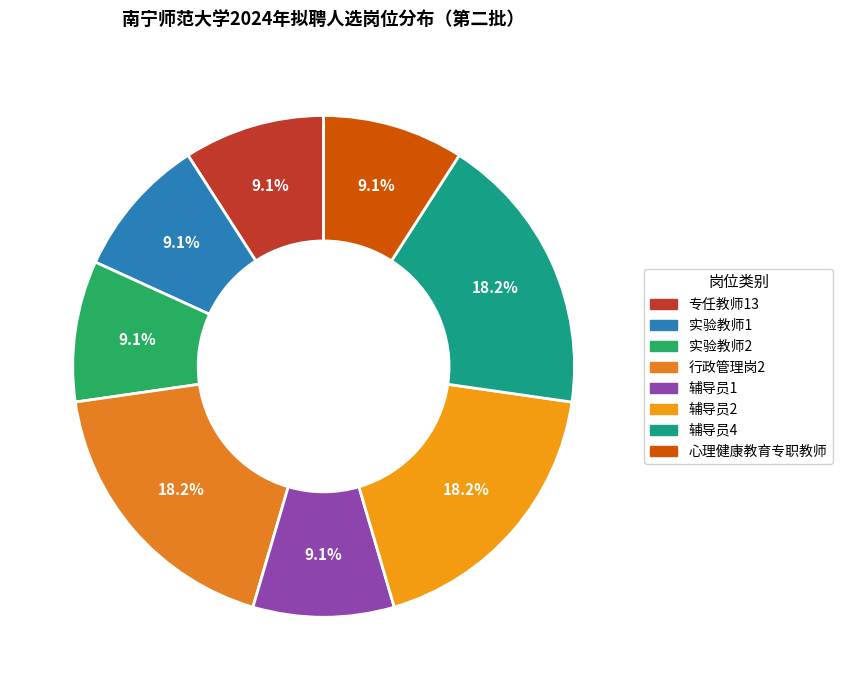

Count the number of slices in the pie.

8